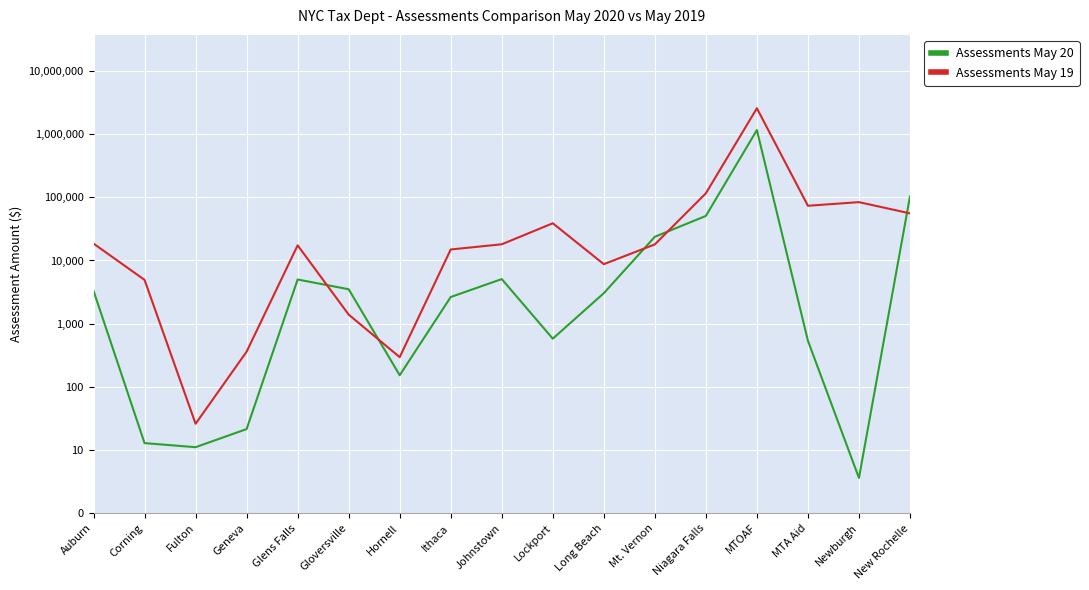

True or false: Assessments May 19 and Assessments May 20 intersect in this chart.

True